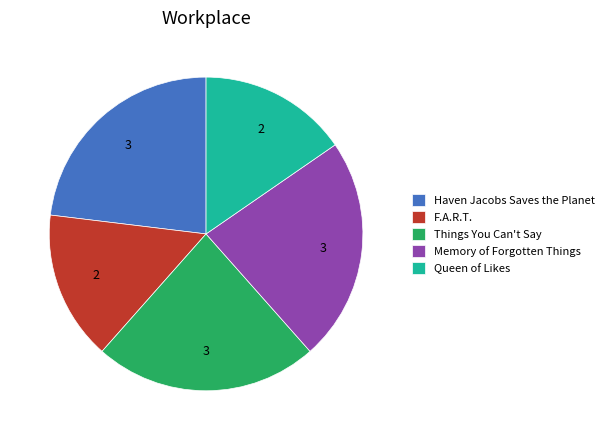

True or false: Haven Jacobs Saves the Planet accounts for 23% of the total.

True